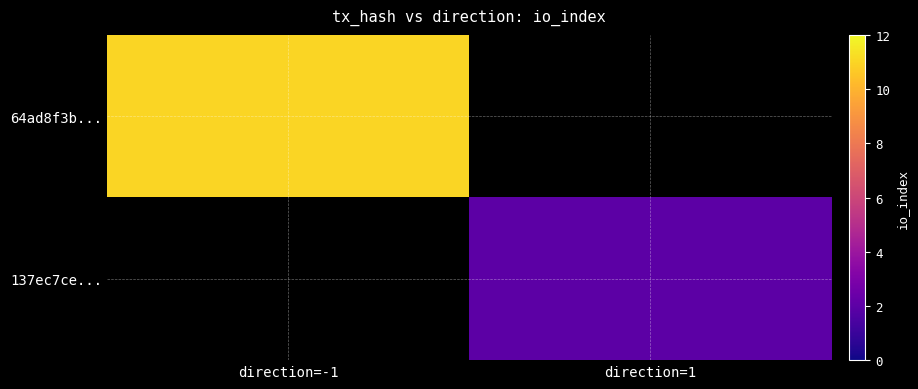

What is the minimum value for 64ad8f3b...?

11.0